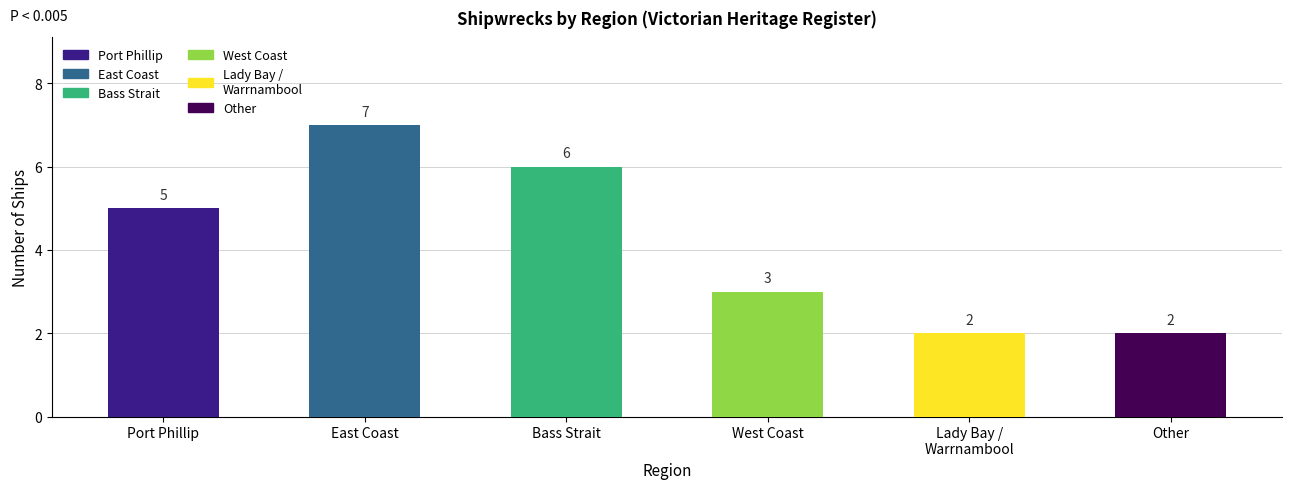

Does the chart contain any negative values?

No